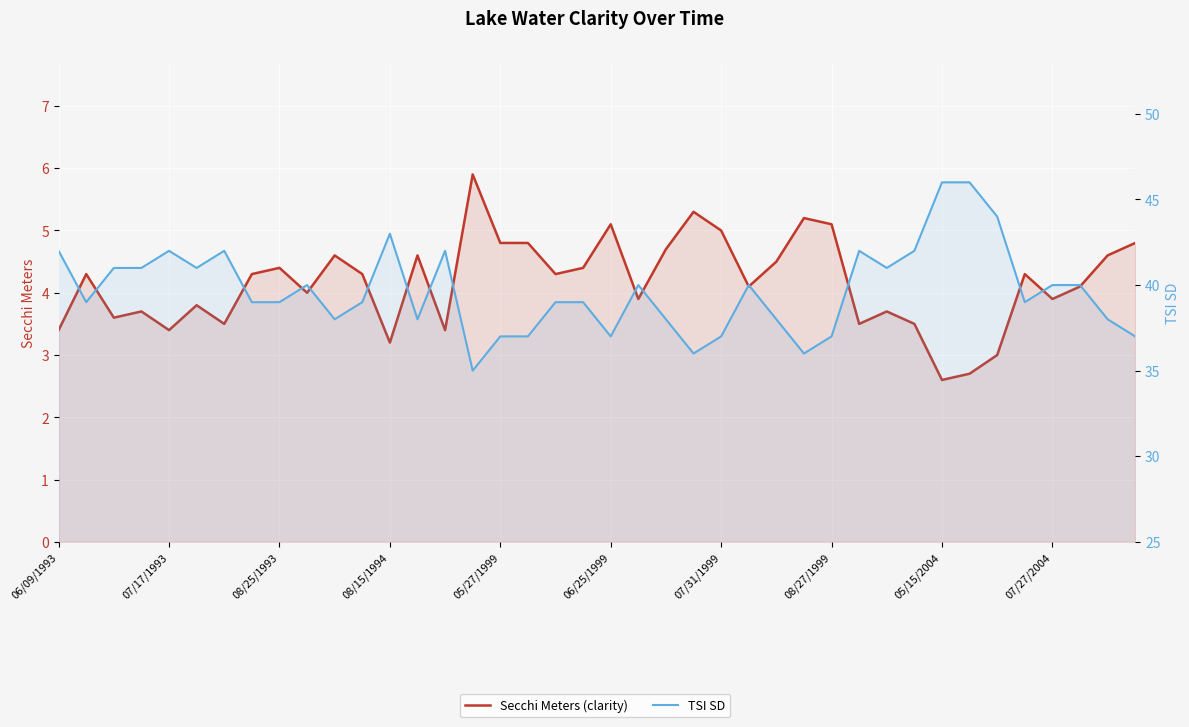

At how many categories does at least one series exceed 39?

19